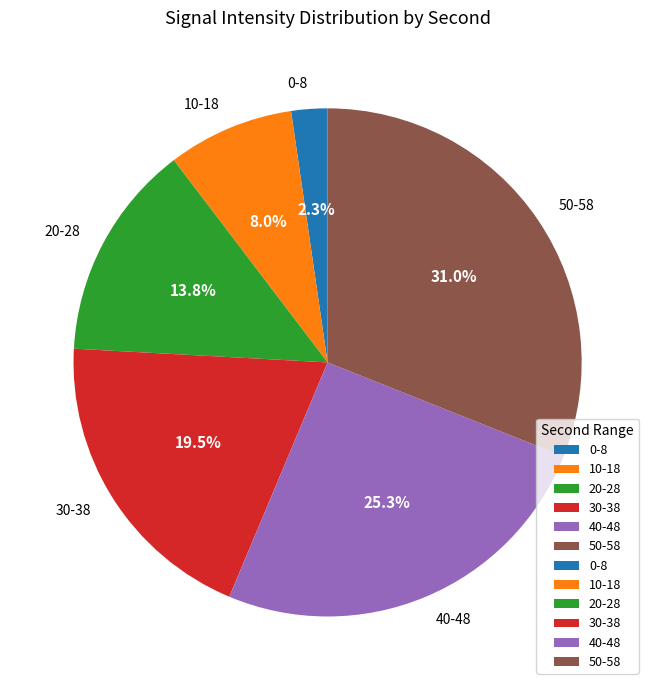

What portion of the pie excludes 30-38?

80.5%